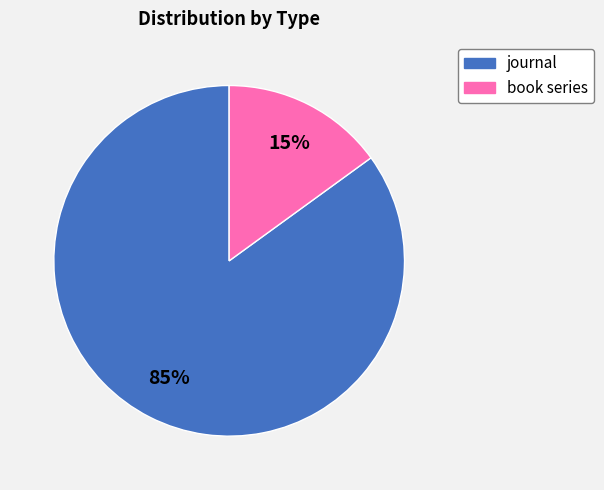

Which category has the smallest portion of the pie?

book series